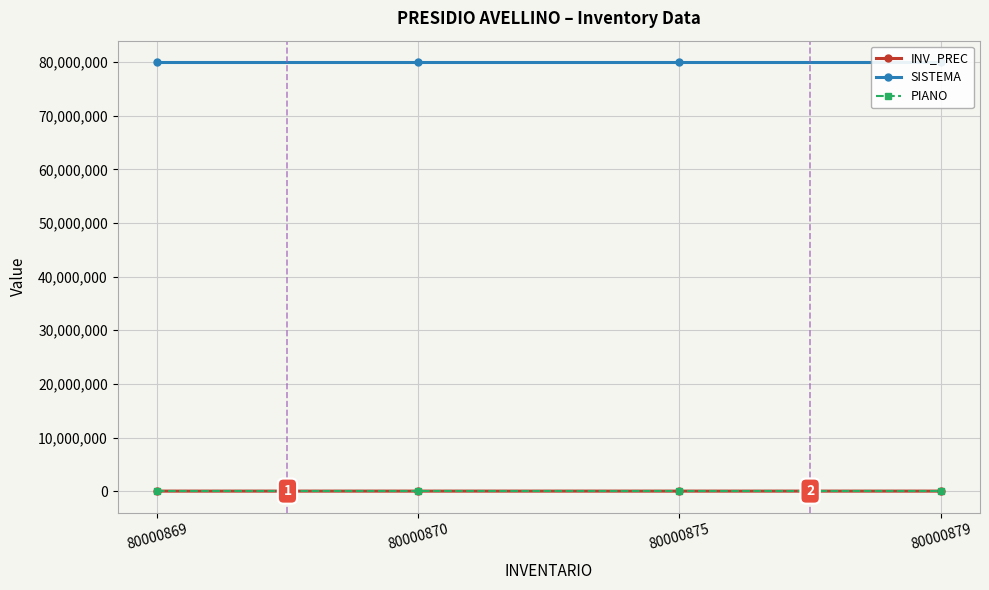

The value of SISTEMA at 80000870 is 80000875. True or false?

True